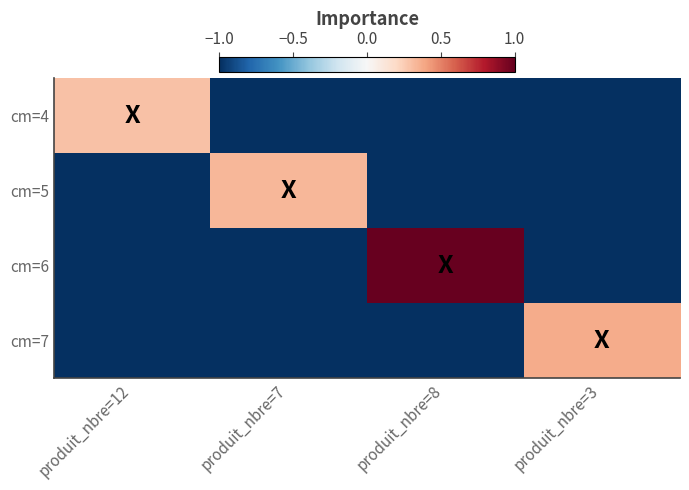

Reading left to right, transcribe all the data shown in this chart.

cm=4: produit_nbre=12=0.3	produit_nbre=7=-1.0	produit_nbre=8=-1.0	produit_nbre=3=-1.0
cm=5: produit_nbre=12=-1.0	produit_nbre=7=0.3	produit_nbre=8=-1.0	produit_nbre=3=-1.0
cm=6: produit_nbre=12=-1.0	produit_nbre=7=-1.0	produit_nbre=8=1.0	produit_nbre=3=-1.0
cm=7: produit_nbre=12=-1.0	produit_nbre=7=-1.0	produit_nbre=8=-1.0	produit_nbre=3=0.4